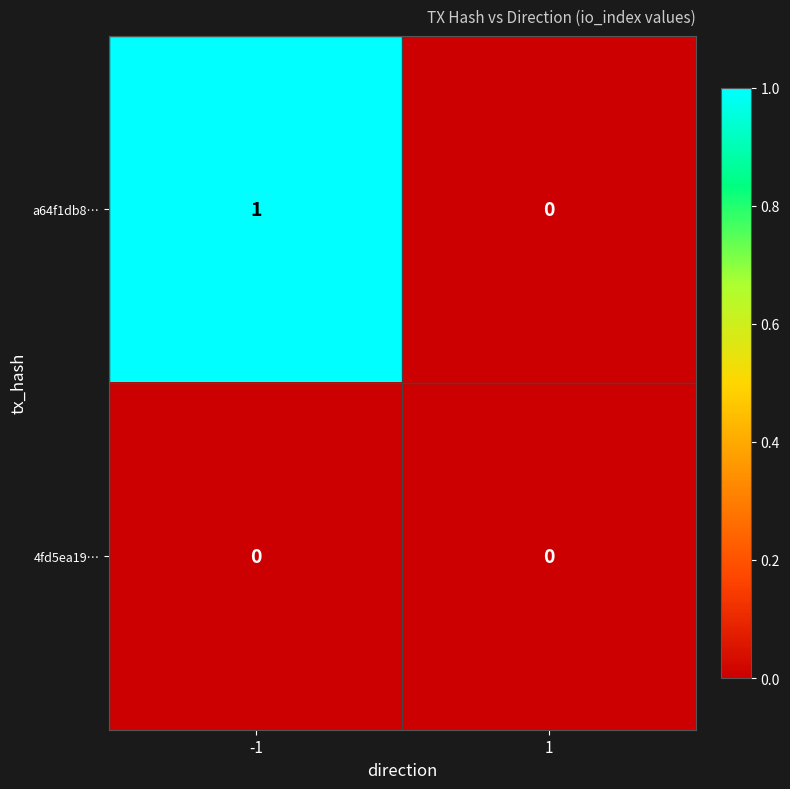

Rank the categories by a64f1db8… value from highest to lowest.

-1, 1